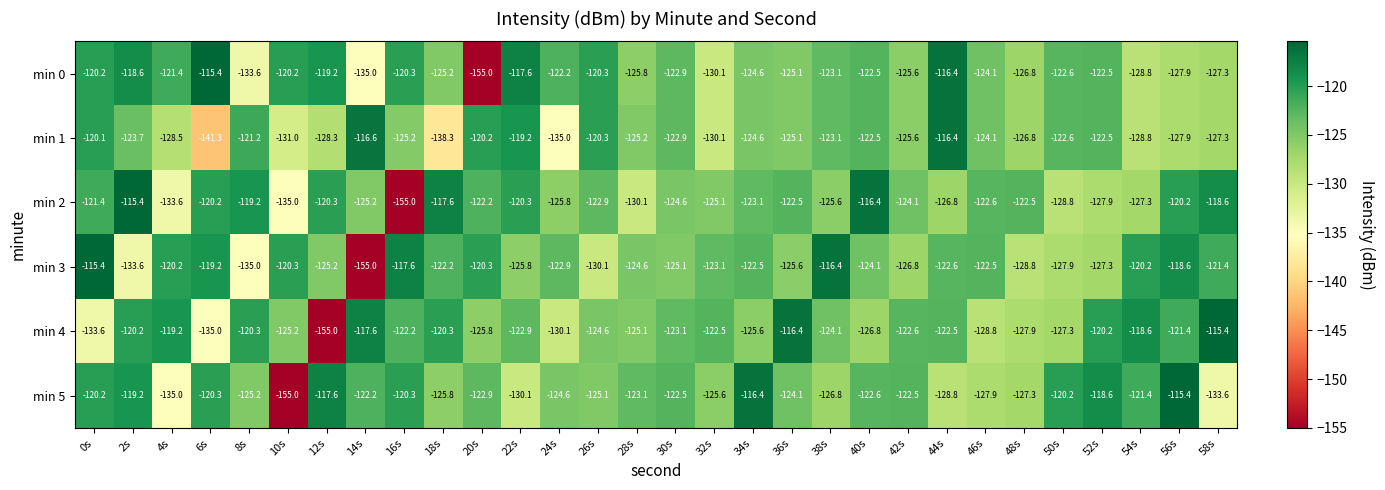

What is the spread (max minus min) of values at 0s?

18.2